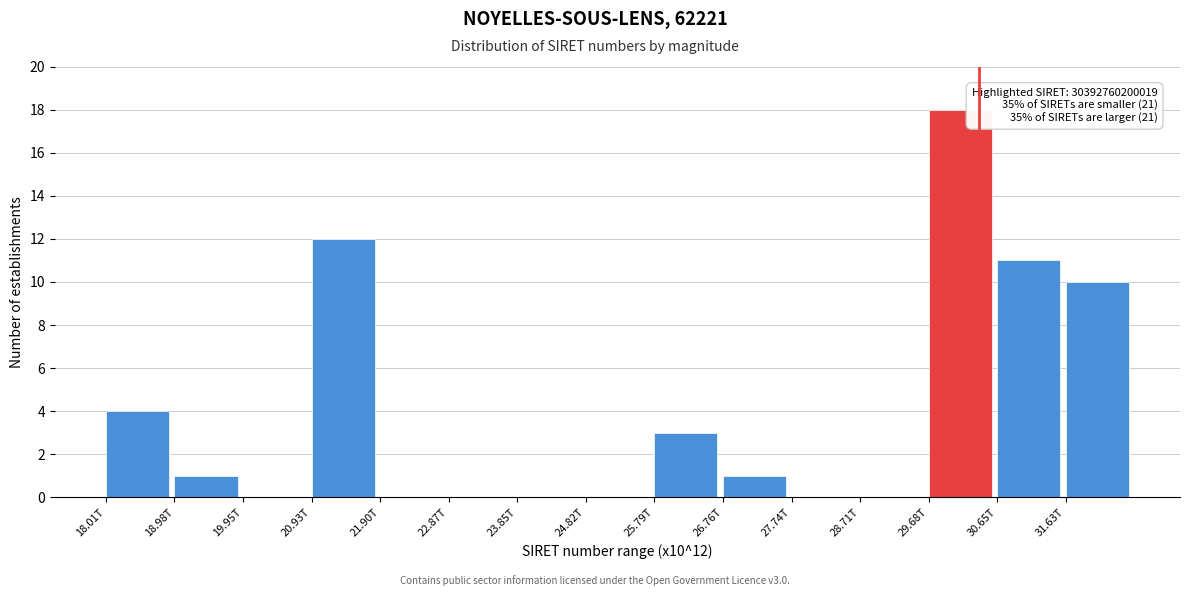

Reading right to left, extract all data points from this chart.

31.63T=10	30.65T=11	29.68T=18	28.71T=0	27.74T=0	26.76T=1	25.79T=3	24.82T=0	23.85T=0	22.87T=0	21.90T=0	20.93T=12	19.95T=0	18.98T=1	18.01T=4